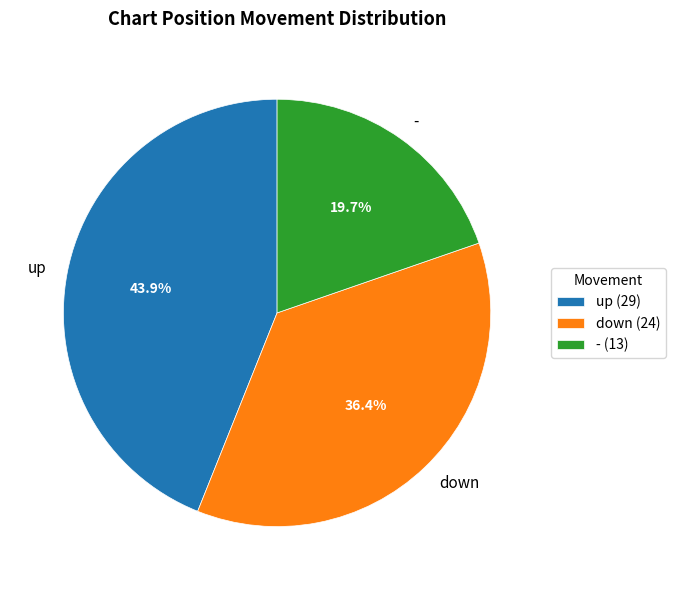

To the nearest percent, what percentage of the pie is down?

36%